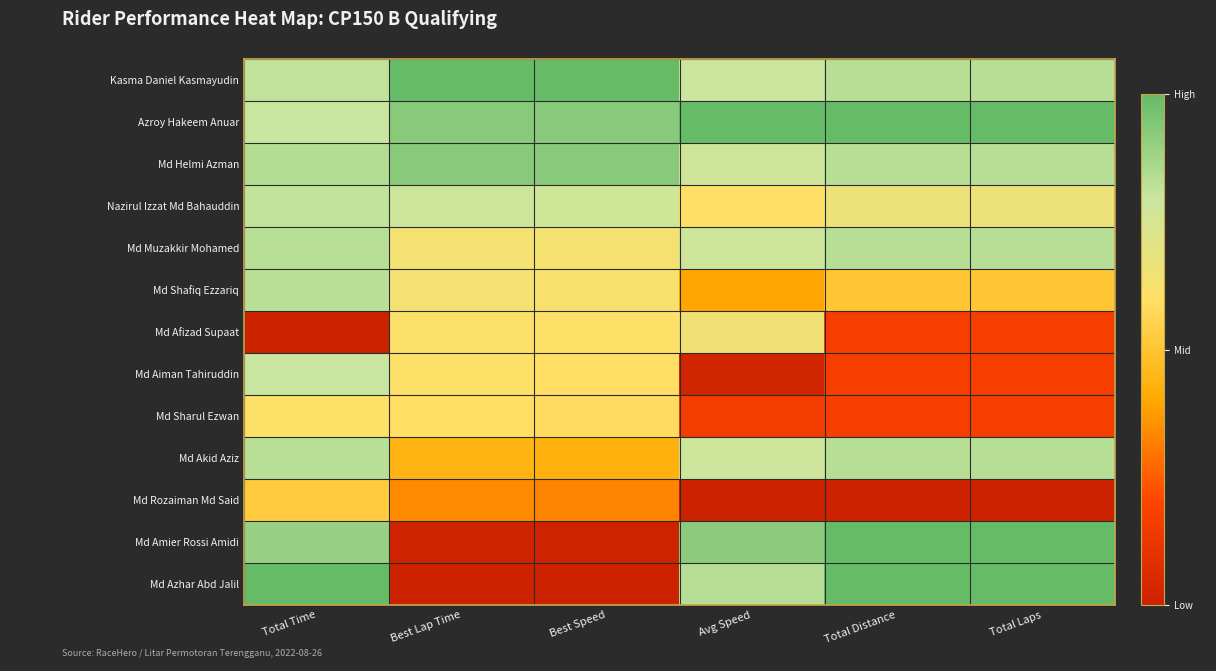

Reading left to right, transcribe all the data shown in this chart.

Kasma Daniel Kasmayudin: Total Time=0.8	Best Lap Time=1.0	Best Speed=1.0	Avg Speed=0.8	Total Distance=0.8	Total Laps=0.8
Azroy Hakeem Anuar: Total Time=0.8	Best Lap Time=0.9	Best Speed=0.9	Avg Speed=1.0	Total Distance=1.0	Total Laps=1.0
Md Helmi Azman: Total Time=0.8	Best Lap Time=0.9	Best Speed=0.9	Avg Speed=0.8	Total Distance=0.8	Total Laps=0.8
Nazirul Izzat Md Bahauddin: Total Time=0.8	Best Lap Time=0.8	Best Speed=0.8	Avg Speed=0.6	Total Distance=0.7	Total Laps=0.7
Md Muzakkir Mohamed: Total Time=0.8	Best Lap Time=0.6	Best Speed=0.6	Avg Speed=0.8	Total Distance=0.8	Total Laps=0.8
Md Shafiq Ezzariq: Total Time=0.8	Best Lap Time=0.6	Best Speed=0.6	Avg Speed=0.4	Total Distance=0.5	Total Laps=0.5
Md Afizad Supaat: Total Time=0.0	Best Lap Time=0.6	Best Speed=0.6	Avg Speed=0.6	Total Distance=0.2	Total Laps=0.2
Md Aiman Tahiruddin: Total Time=0.8	Best Lap Time=0.6	Best Speed=0.6	Avg Speed=0.0	Total Distance=0.2	Total Laps=0.2
Md Sharul Ezwan: Total Time=0.6	Best Lap Time=0.6	Best Speed=0.6	Avg Speed=0.2	Total Distance=0.2	Total Laps=0.2
Md Akid Aziz: Total Time=0.8	Best Lap Time=0.4	Best Speed=0.4	Avg Speed=0.8	Total Distance=0.8	Total Laps=0.8
Md Rozaiman Md Said: Total Time=0.5	Best Lap Time=0.3	Best Speed=0.3	Avg Speed=0.0	Total Distance=0.0	Total Laps=0.0
Md Amier Rossi Amidi: Total Time=0.9	Best Lap Time=0.0	Best Speed=0.0	Avg Speed=0.9	Total Distance=1.0	Total Laps=1.0
Md Azhar Abd Jalil: Total Time=1.0	Best Lap Time=0.0	Best Speed=0.0	Avg Speed=0.8	Total Distance=1.0	Total Laps=1.0